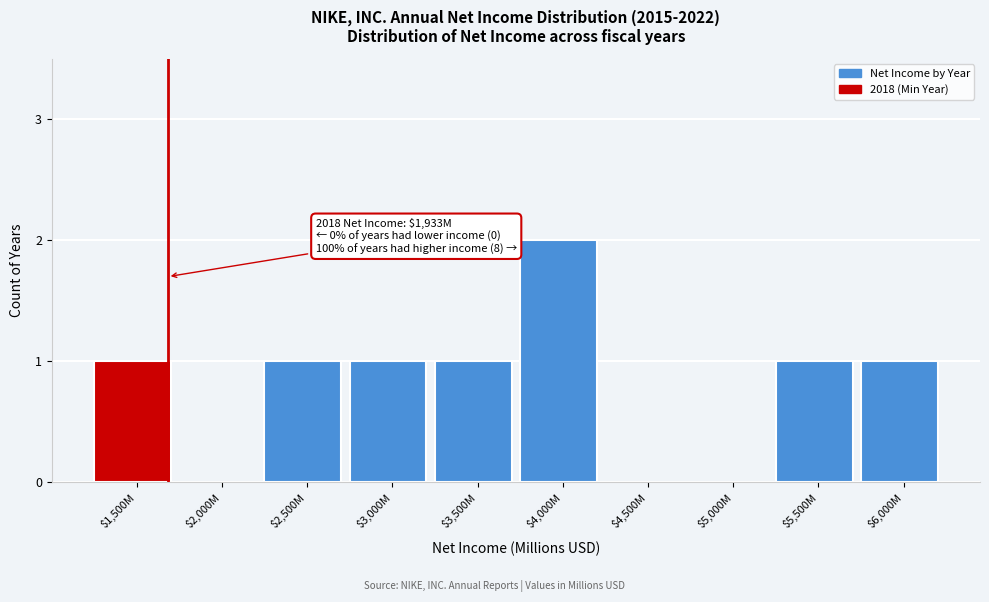

What is the sum of all values?

8